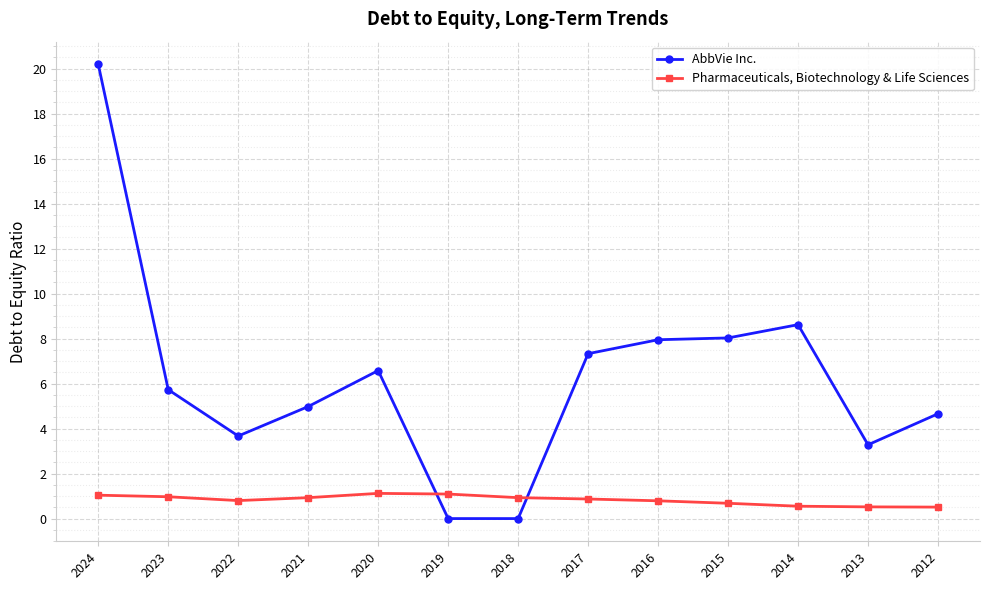

Rank the series by their average value, from highest to lowest.

AbbVie Inc., Pharmaceuticals, Biotechnology & Life Sciences